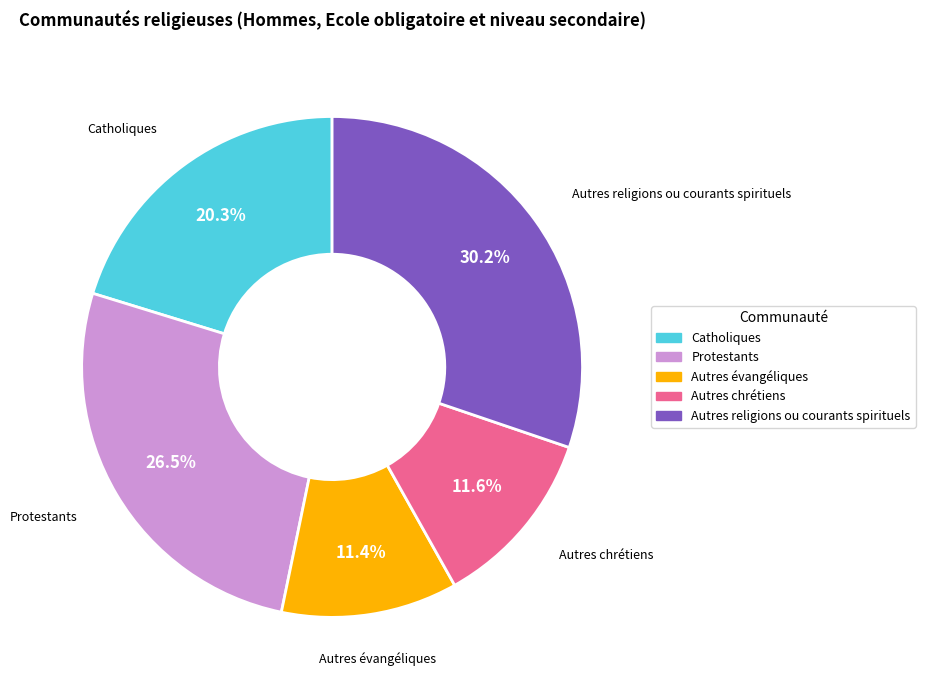

The Autres évangéliques slice represents 11% of the pie. True or false?

True